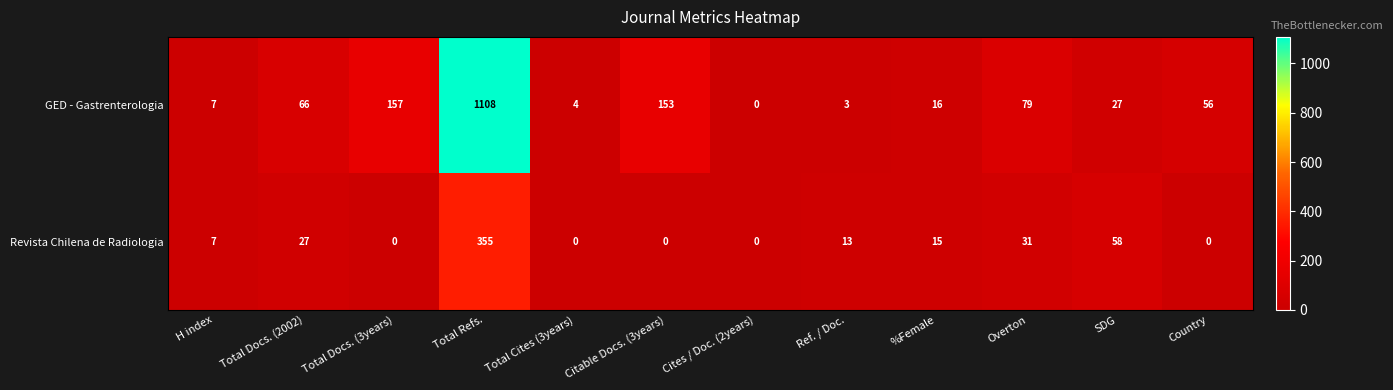

Read the GED - Gastrenterologia value at Overton.

79